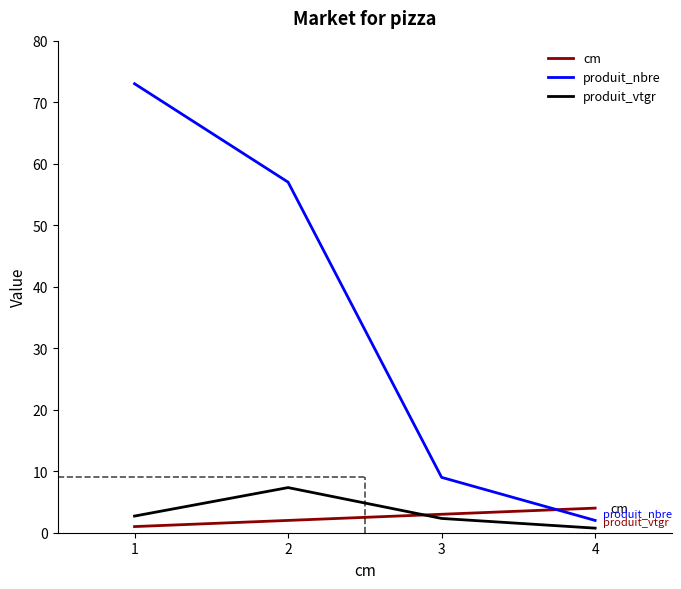

The cm series shows 3.0 at 3. True or false?

True